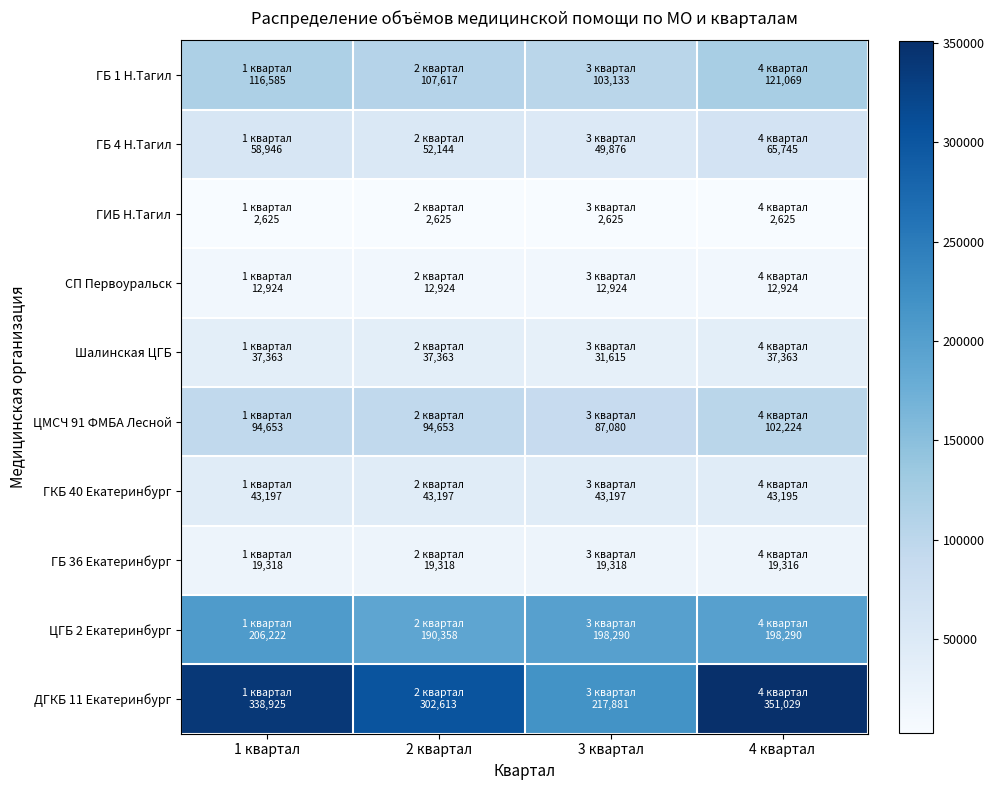

At 1 квартал, list the series in order from smallest to largest.

ГИБ Н.Тагил, СП Первоуральск, ГБ 36 Екатеринбург, Шалинская ЦГБ, ГКБ 40 Екатеринбург, ГБ 4 Н.Тагил, ЦМСЧ 91 ФМБА Лесной, ГБ 1 Н.Тагил, ЦГБ 2 Екатеринбург, ДГКБ 11 Екатеринбург